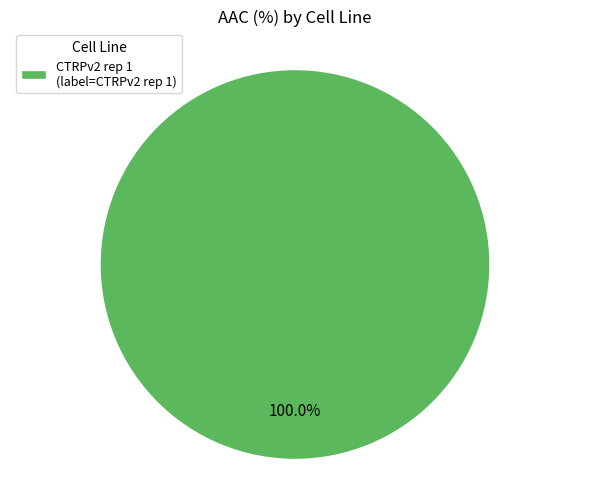

How many segments does this pie chart have?

1